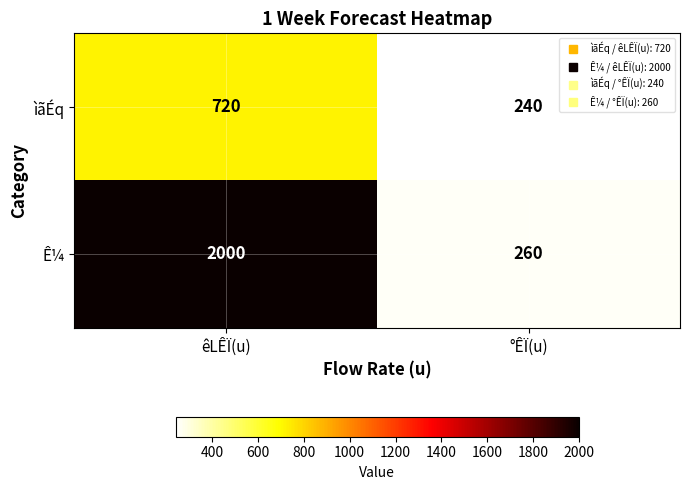

The Ê¼ series shows 2000 at êLÊÏ(u). True or false?

True